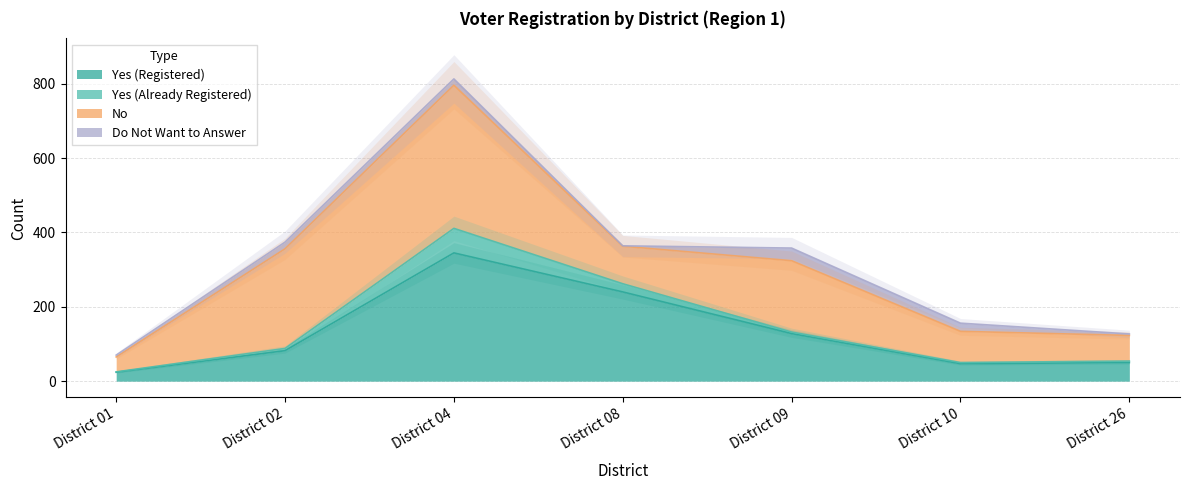

True or false: No and Do Not Want to Answer intersect in this chart.

False